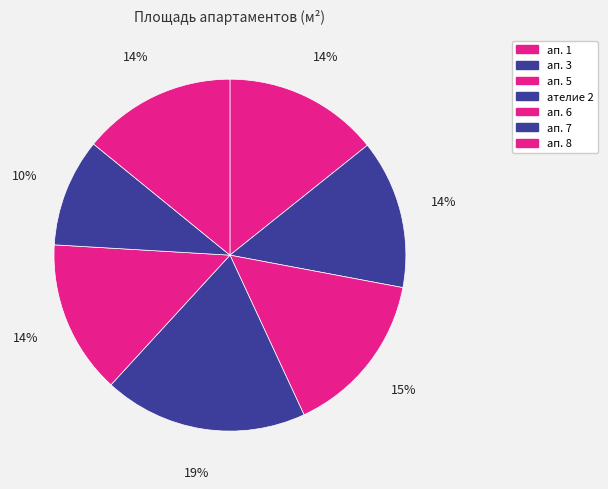

How many slices are in this pie chart?

7